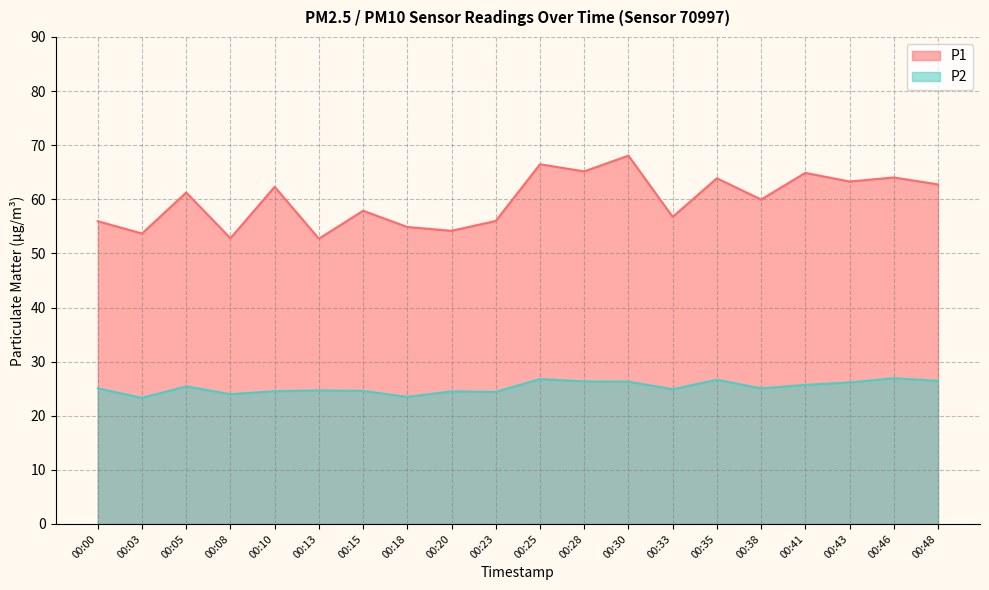

Reading left to right, extract all data points from this chart.

P1: 00:00=56.0	00:03=53.7	00:05=61.2	00:08=52.8	00:10=62.3	00:13=52.7	00:15=57.9	00:18=54.9	00:20=54.2	00:23=56.0	00:25=66.5	00:28=65.2	00:30=68.1	00:33=56.8	00:35=63.9	00:38=60.0	00:41=64.9	00:43=63.3	00:46=64.0	00:48=62.8
P2: 00:00=25.1	00:03=23.3	00:05=25.4	00:08=24.0	00:10=24.5	00:13=24.7	00:15=24.6	00:18=23.5	00:20=24.5	00:23=24.4	00:25=26.8	00:28=26.3	00:30=26.3	00:33=24.9	00:35=26.6	00:38=25.1	00:41=25.7	00:43=26.1	00:46=26.9	00:48=26.4